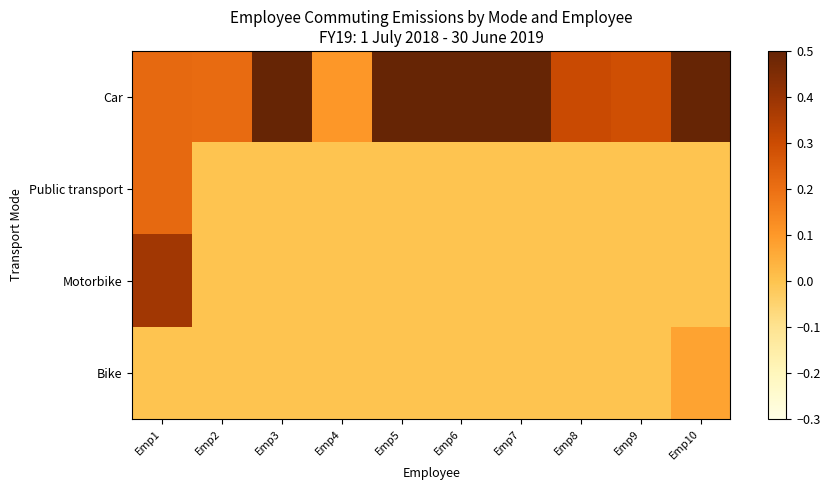

What is the total value across all series at Emp5?

0.6